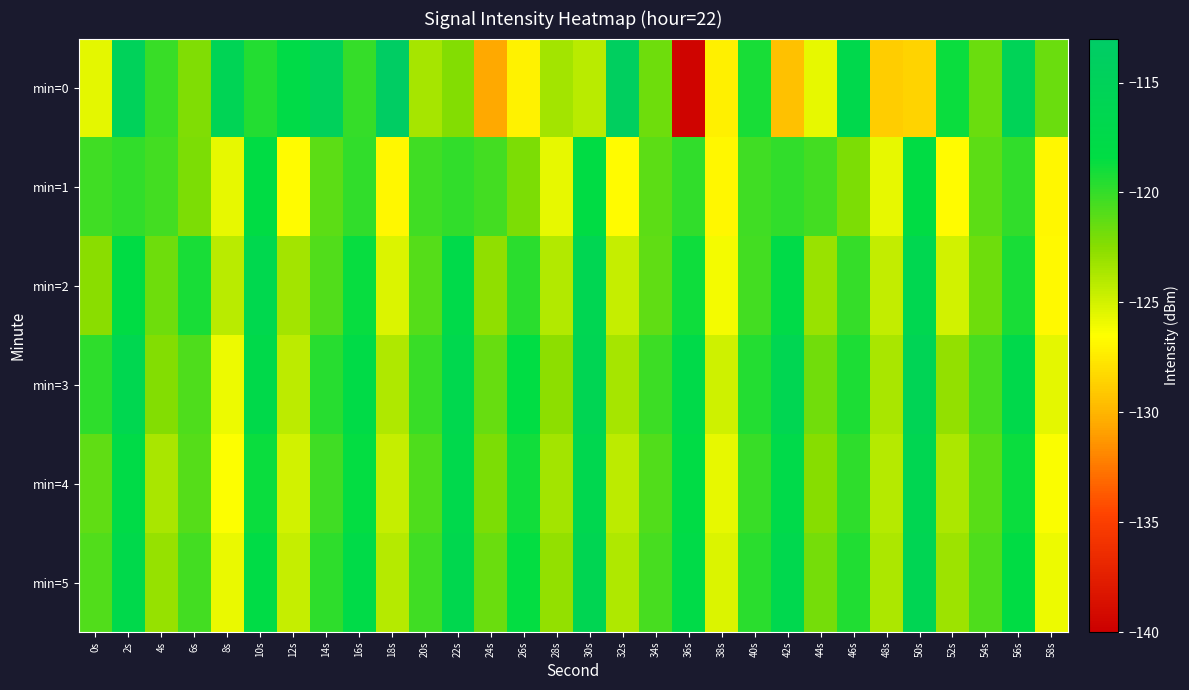

Between 2s and 30s, which series saw the biggest shift?

min=0